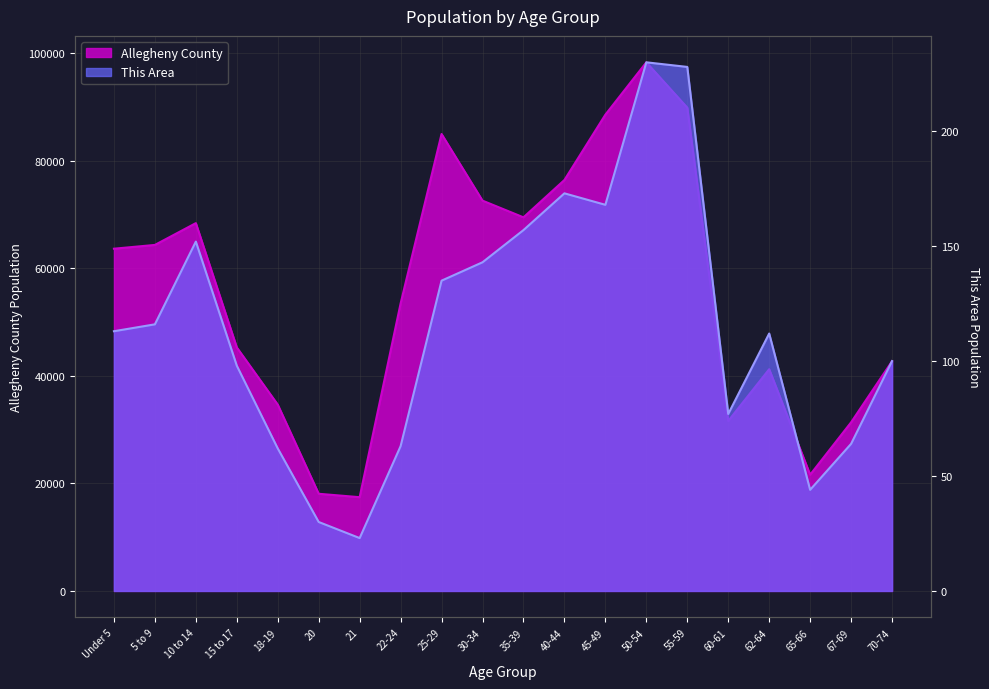

At which category does the chart reach its peak across all series?

50-54